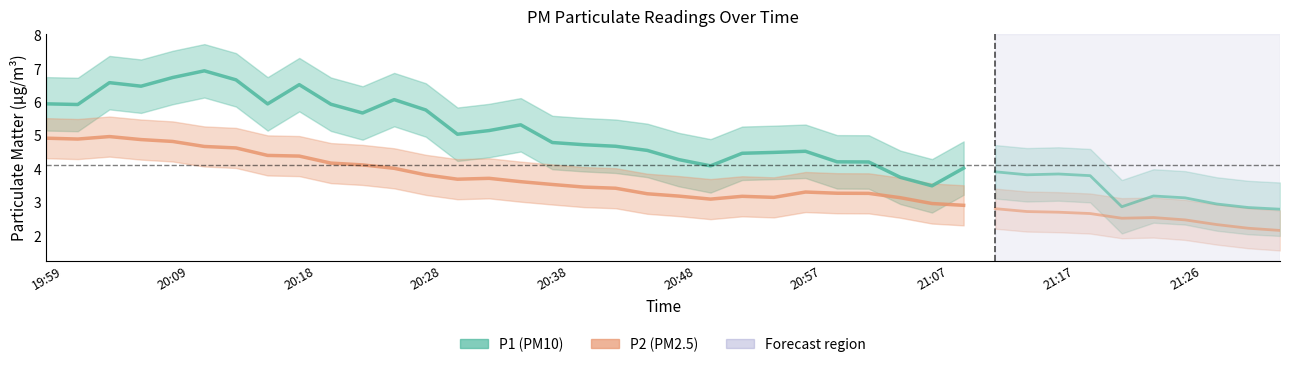

What is the difference between the P2 values at 20:04 and 20:57?

1.9